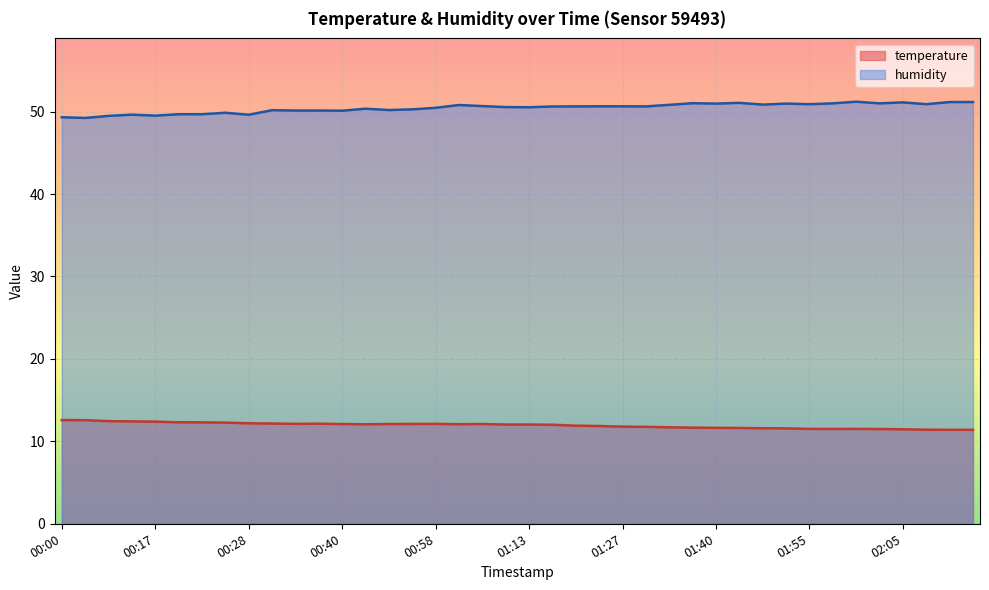

Is the value of humidity at 01:11 greater than the value of temperature at 01:22?

Yes